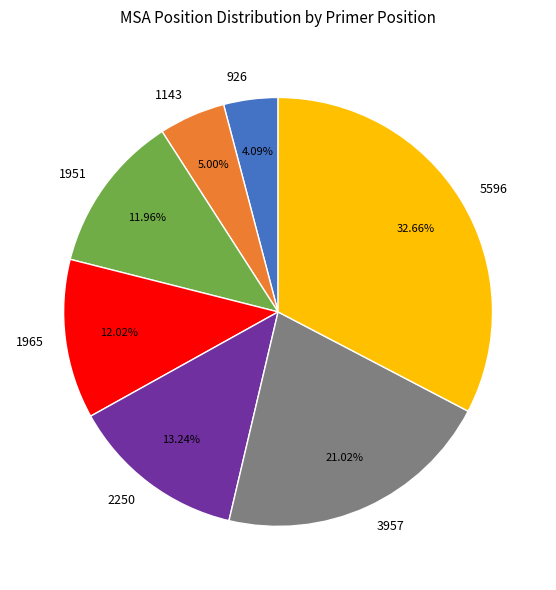

Does any single category account for the majority?

No